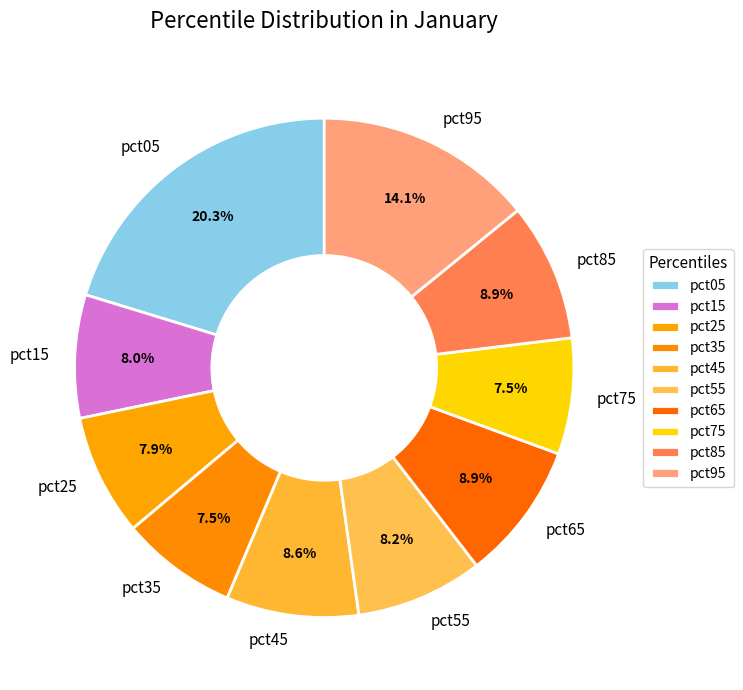

Is there any slice that represents more than half of the pie?

No